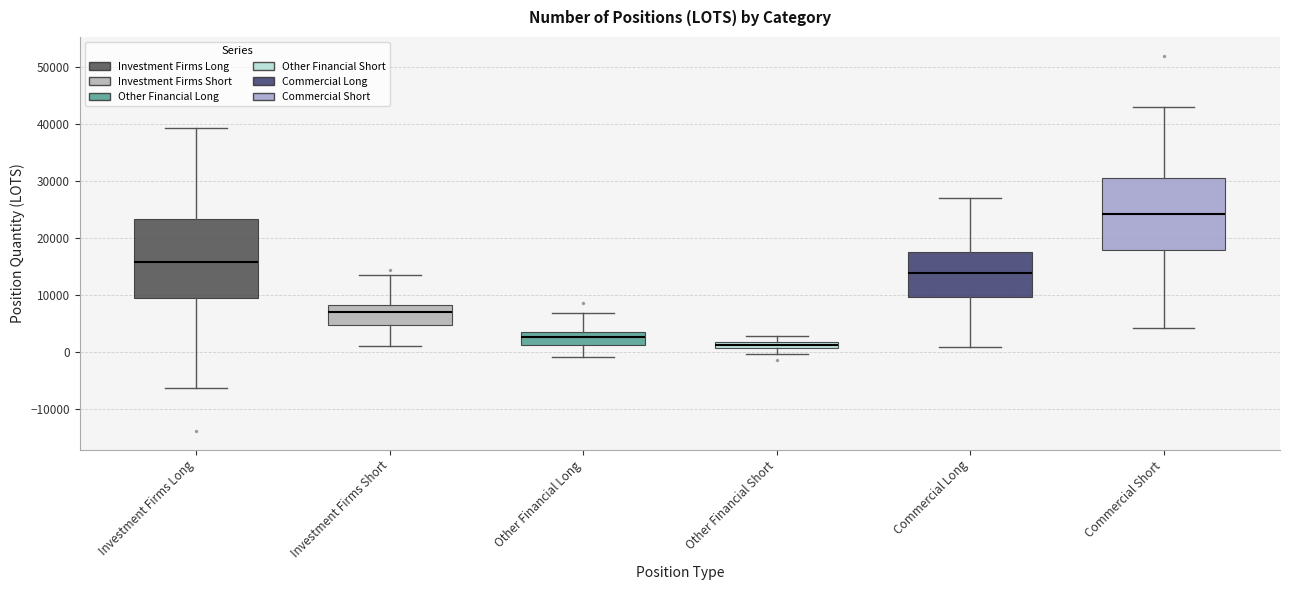

Which box has the lowest median line?

Other Financial Short